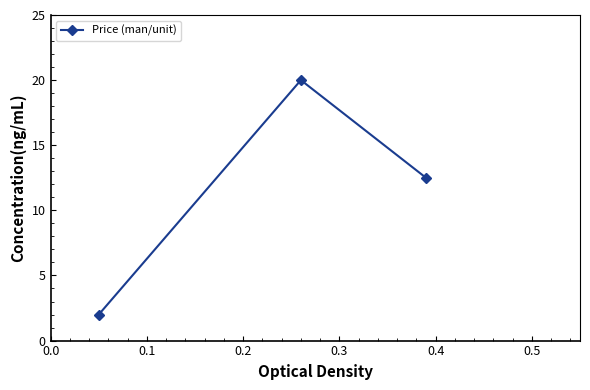

What is the sum of all values?

34.5